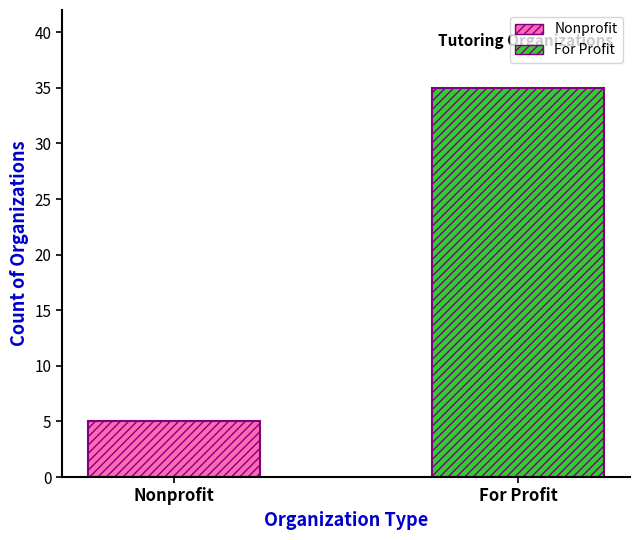

List the series in order of their overall mean, lowest first.

Nonprofit, For Profit